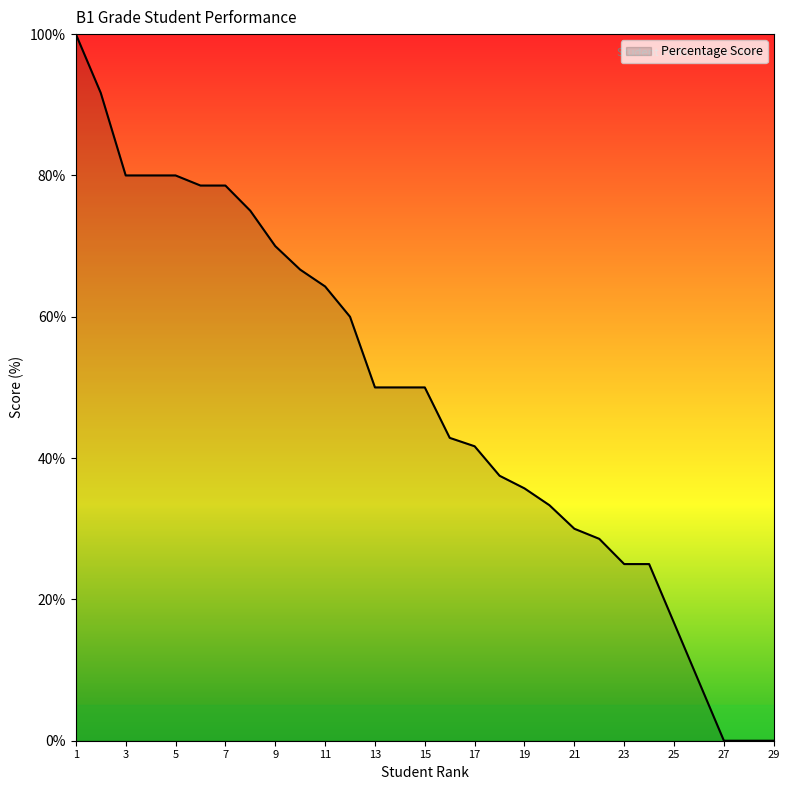

What is the greatest value displayed?

100.0